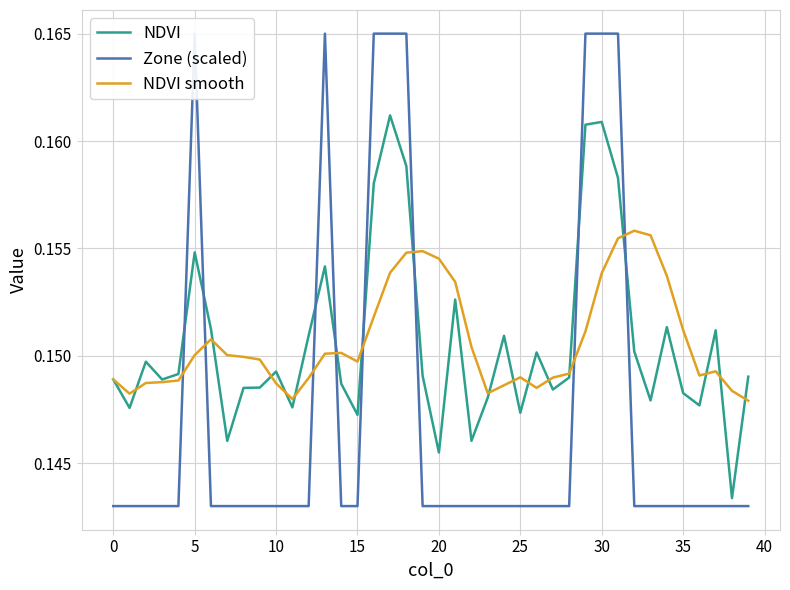

Is it true that NDVI equals 0.3 at 5?

False